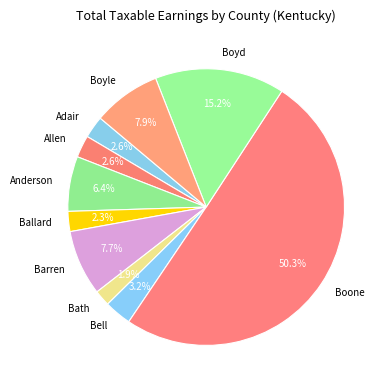

Which category accounts for the majority?

Boone